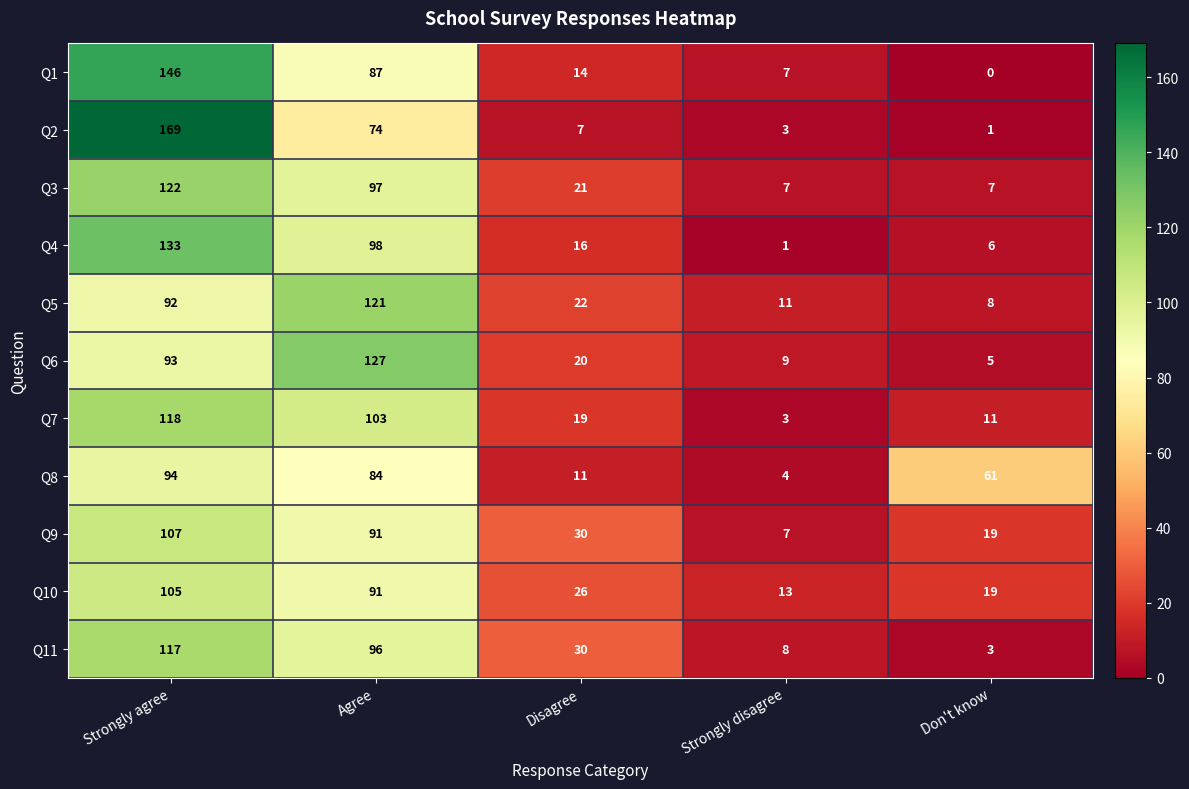

Rank the categories by Q8 value from lowest to highest.

Strongly disagree, Disagree, Don't know, Agree, Strongly agree